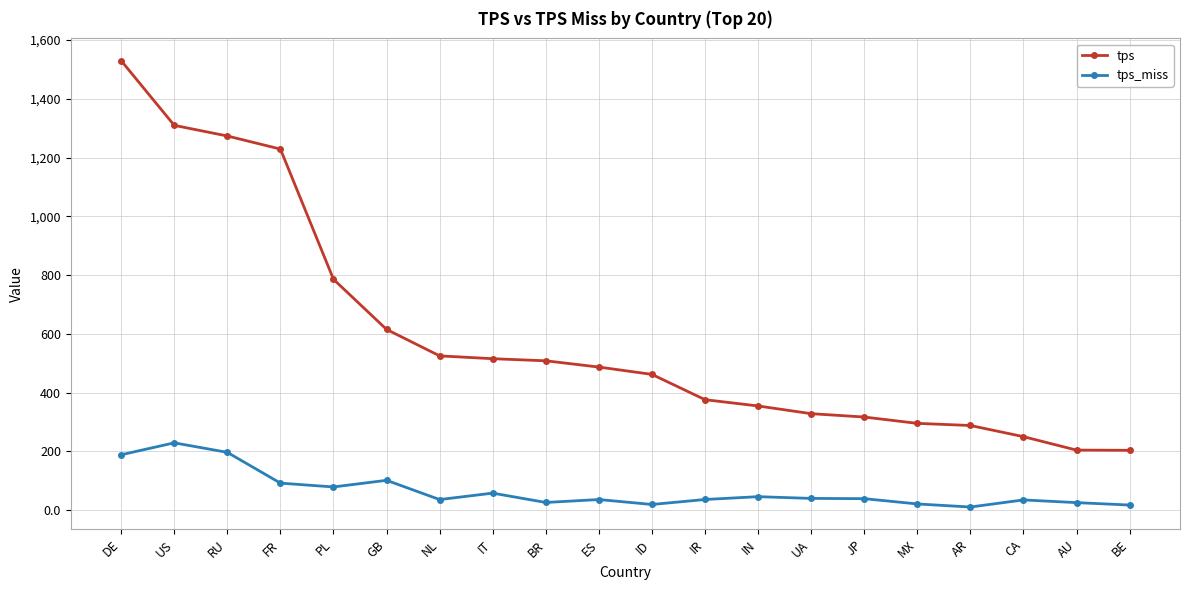

Read the tps value at FR.

1228.7